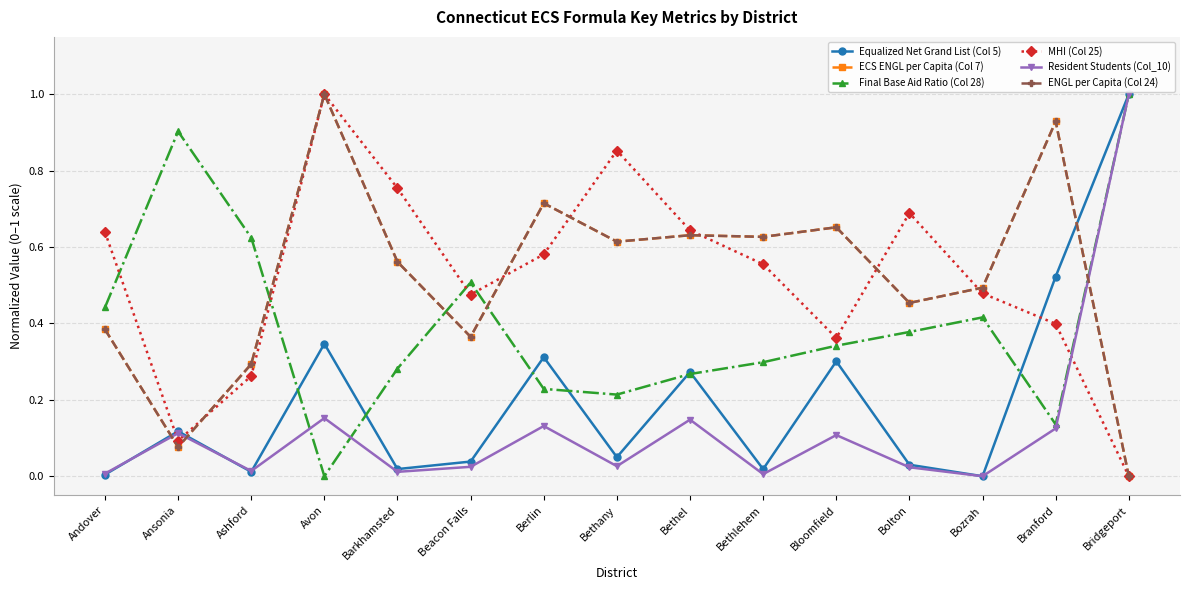

What is the highest value of the ECS ENGL per Capita (Col 7) series?

1.0